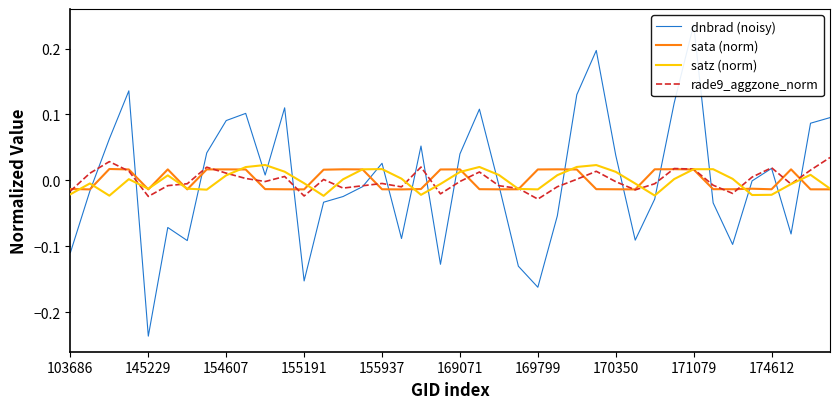

Does the chart display data point markers on the line(s)?

No